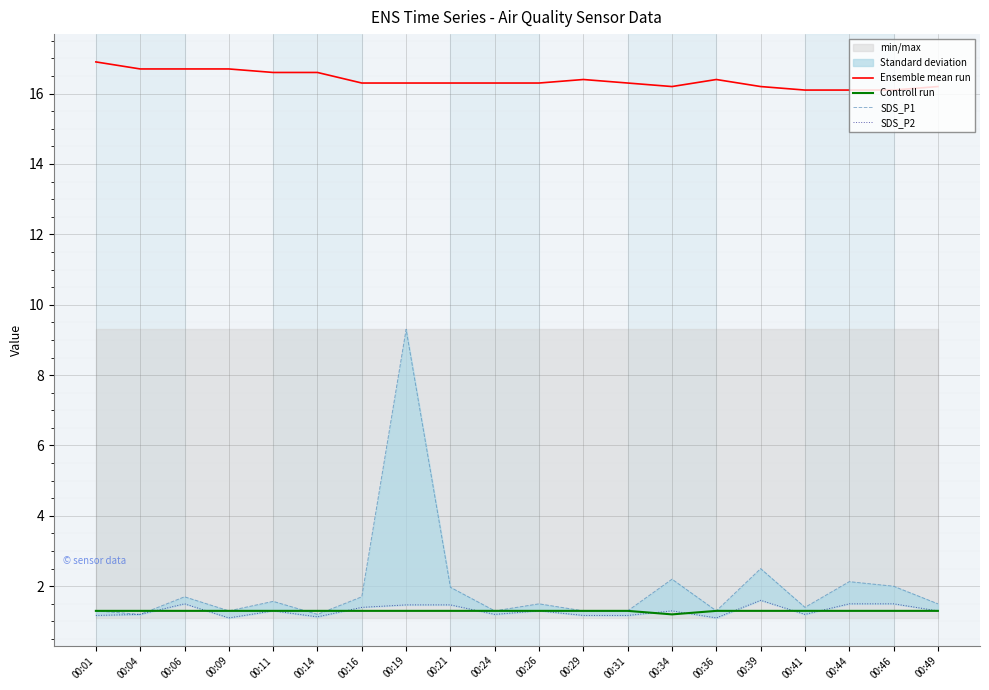

How many lines are shown in the chart?

4